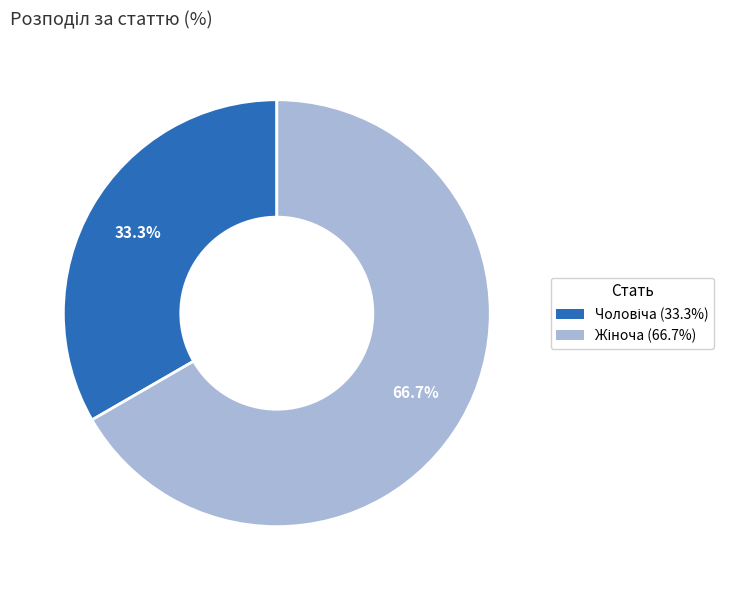

Is there any slice that represents more than half of the pie?

Yes